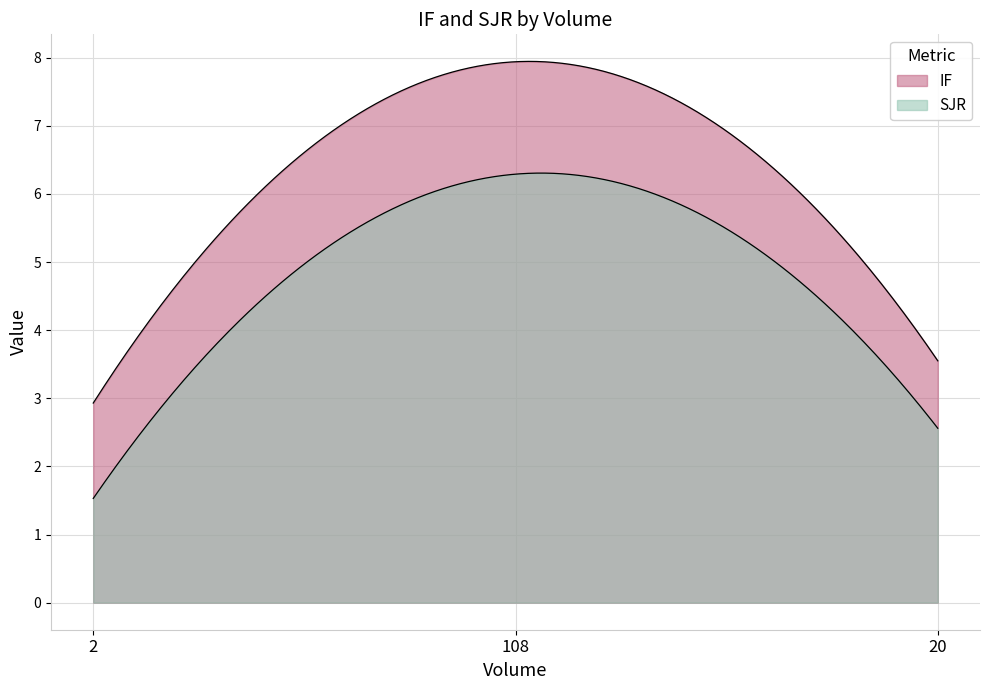

Is it true that IF equals 3.9 at 108?

False